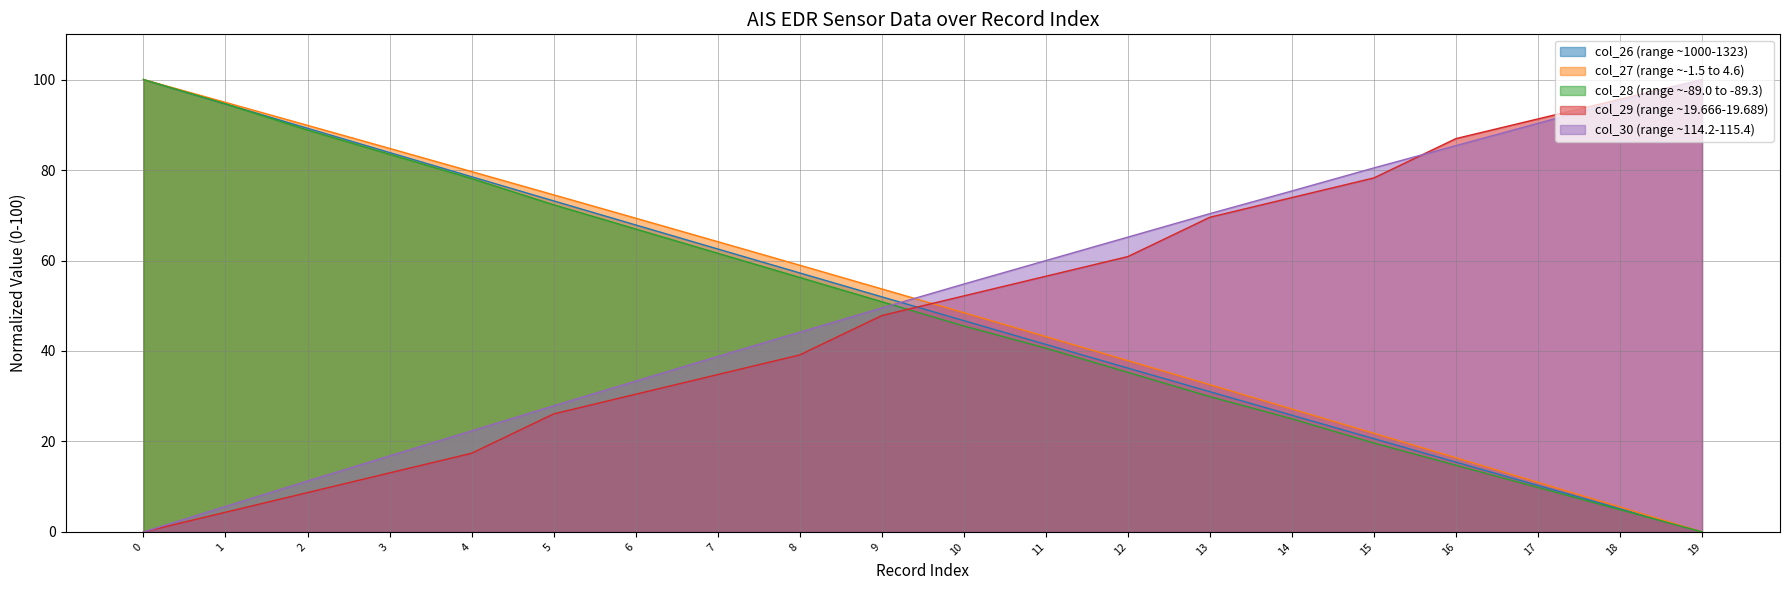

How many lines are shown in the chart?

5